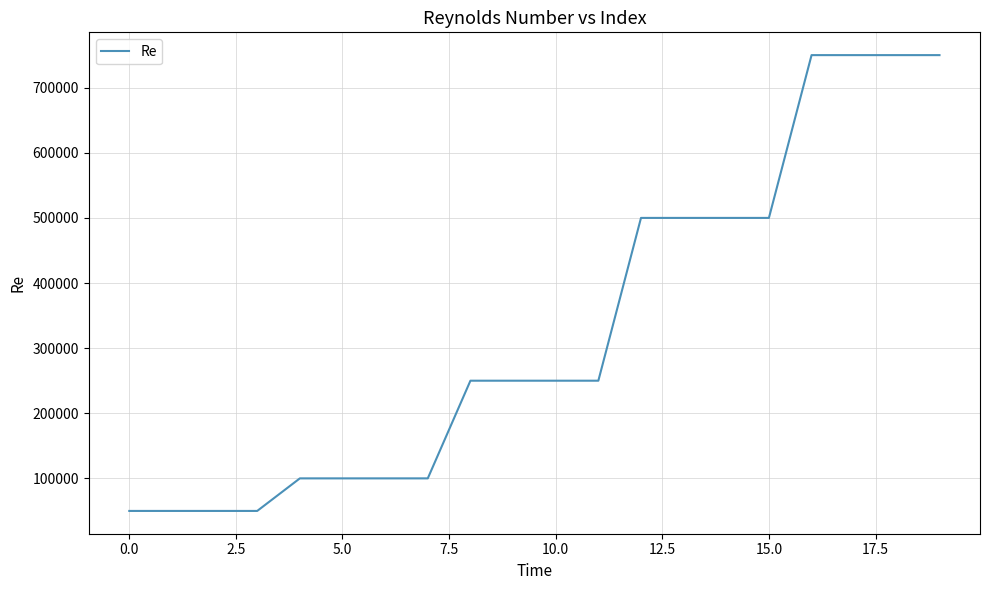

What is the minimum value shown in the chart?

50000